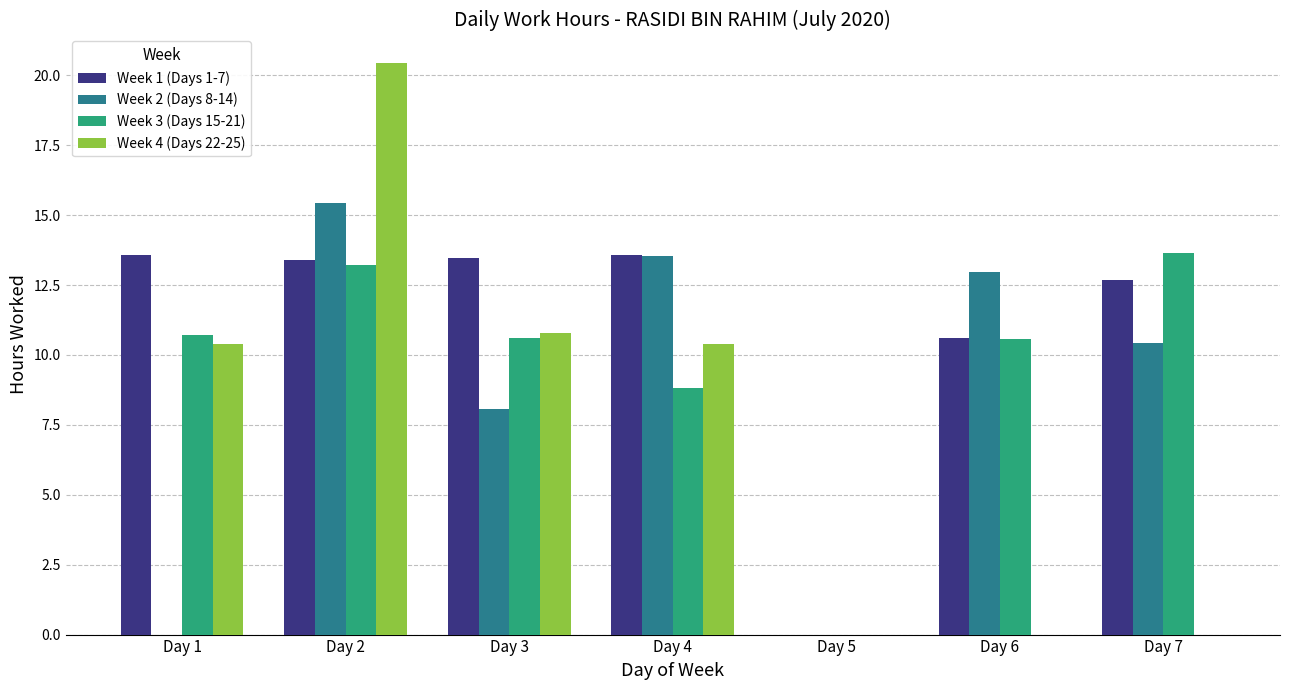

Is it true that Week 2 (Days 8-14) equals 5.0 at Day 4?

False